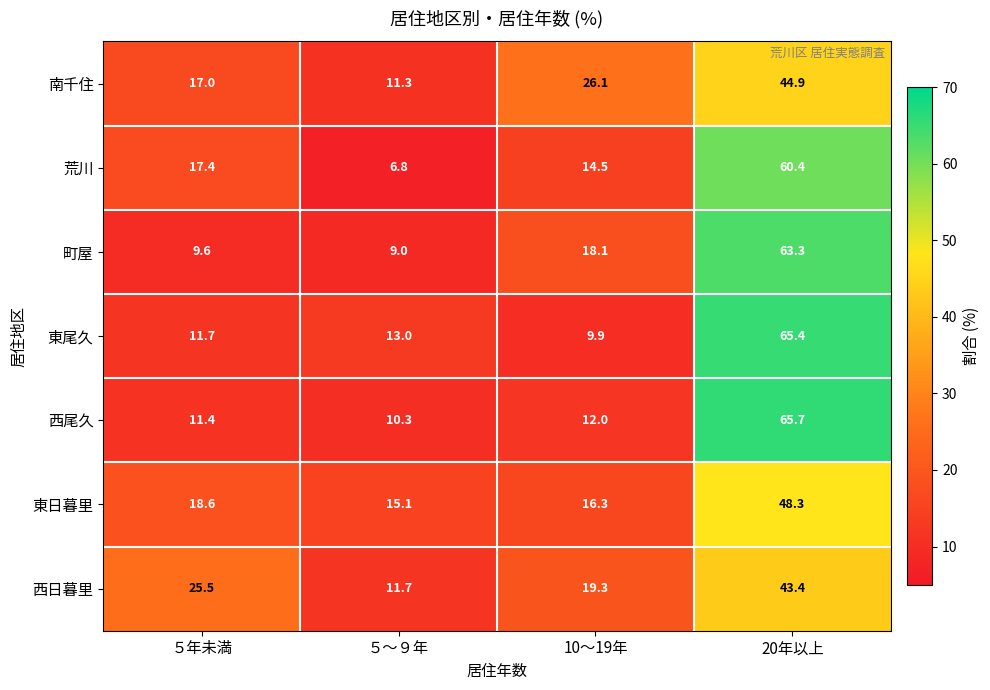

The 東尾久 series shows 4.4 at ５～９年. True or false?

False